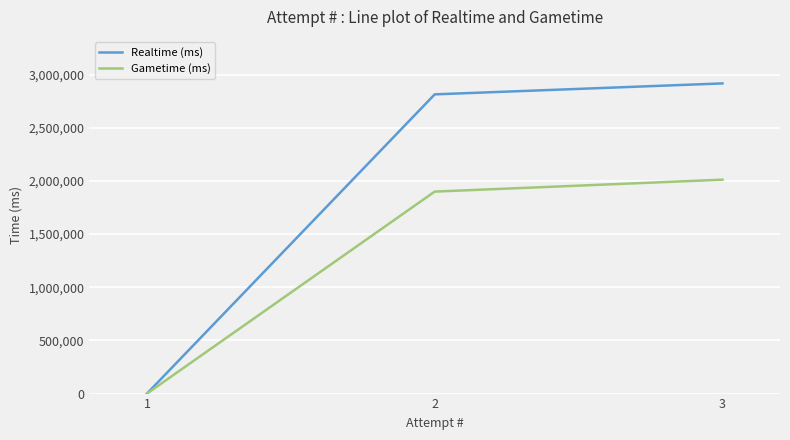

How many positive values does the Gametime (ms) series have?

2